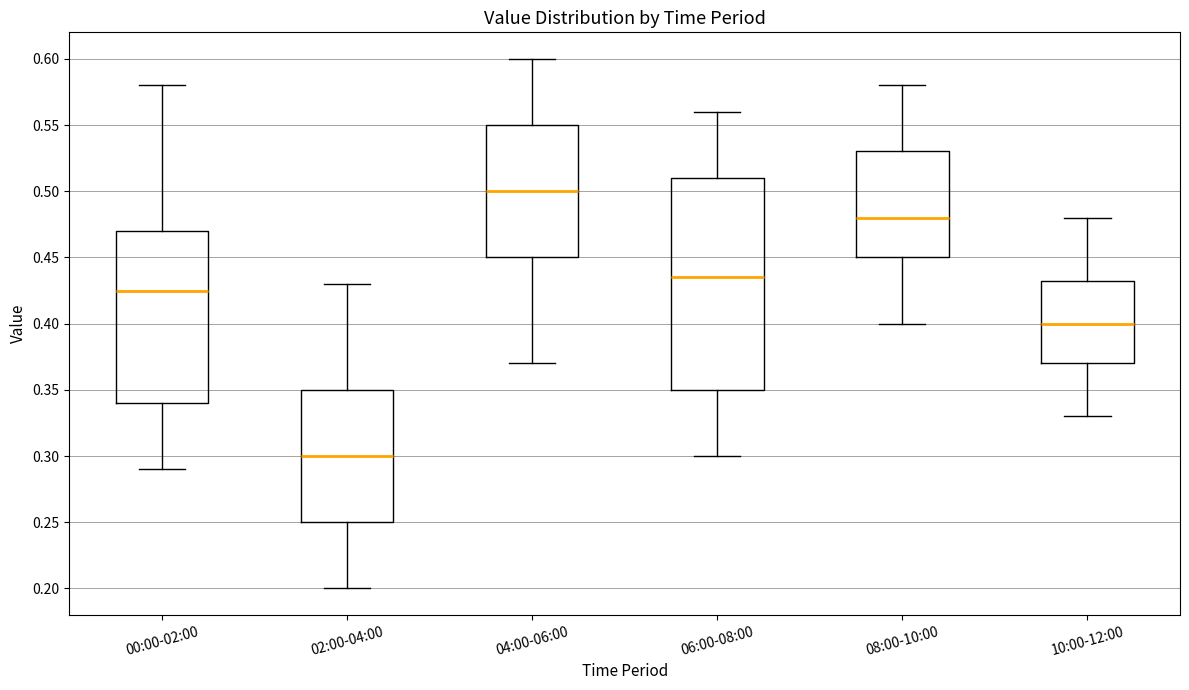

Which box is the tallest, from its lower edge to its upper edge?

06:00-08:00